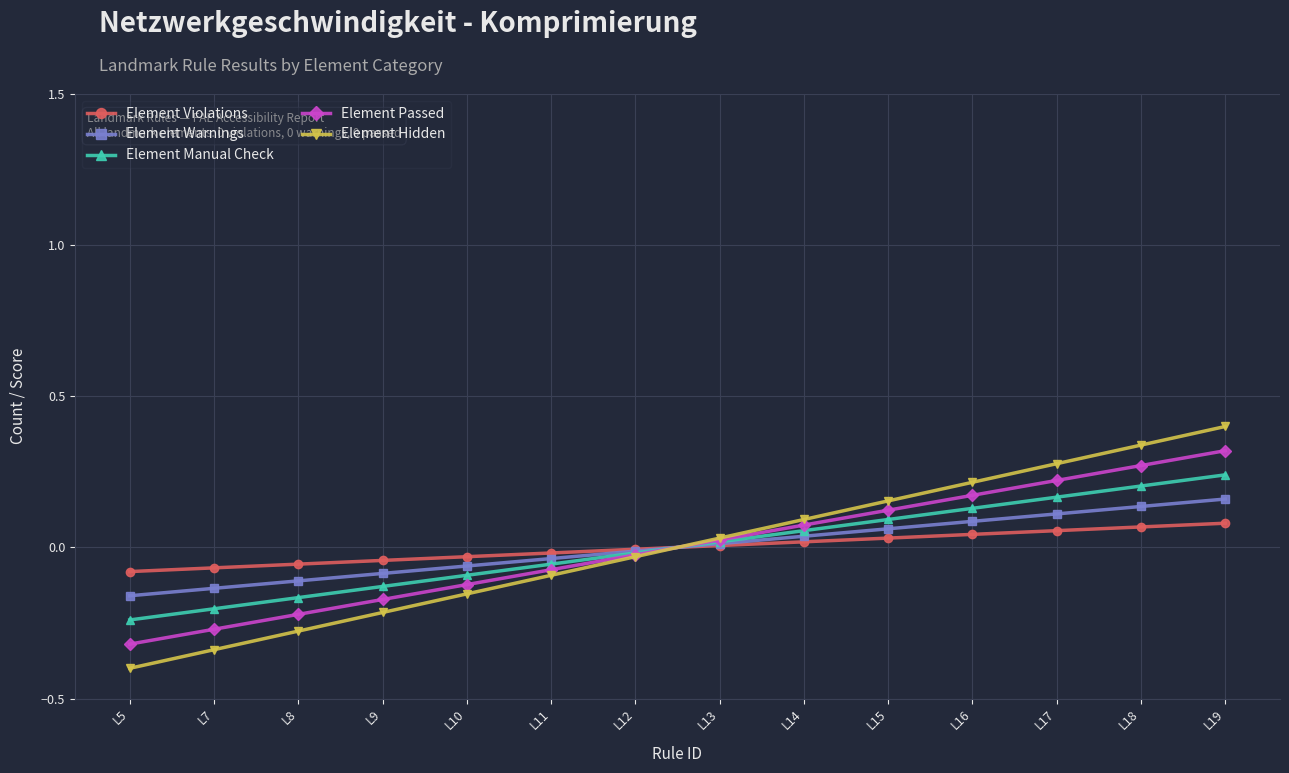

Which series has the largest range (max minus min)?

Element Hidden